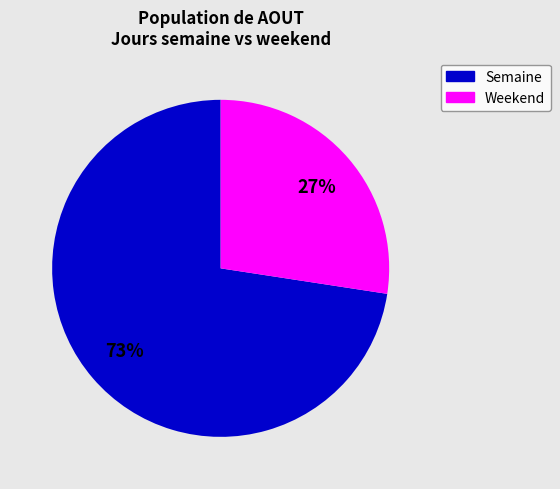

Does any single category account for the majority?

Yes